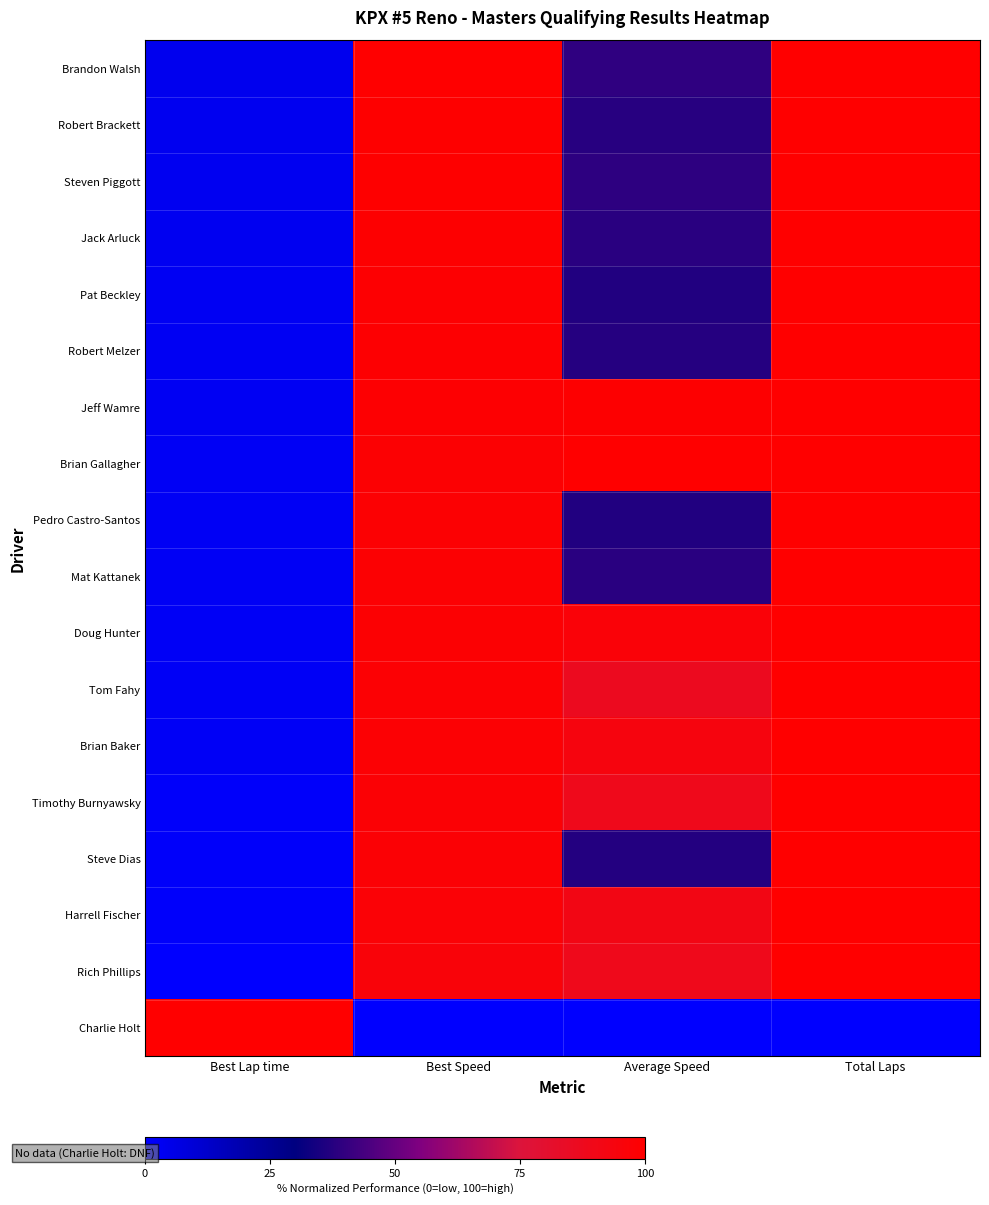

Which series has the largest total across all categories?

Brian Gallagher